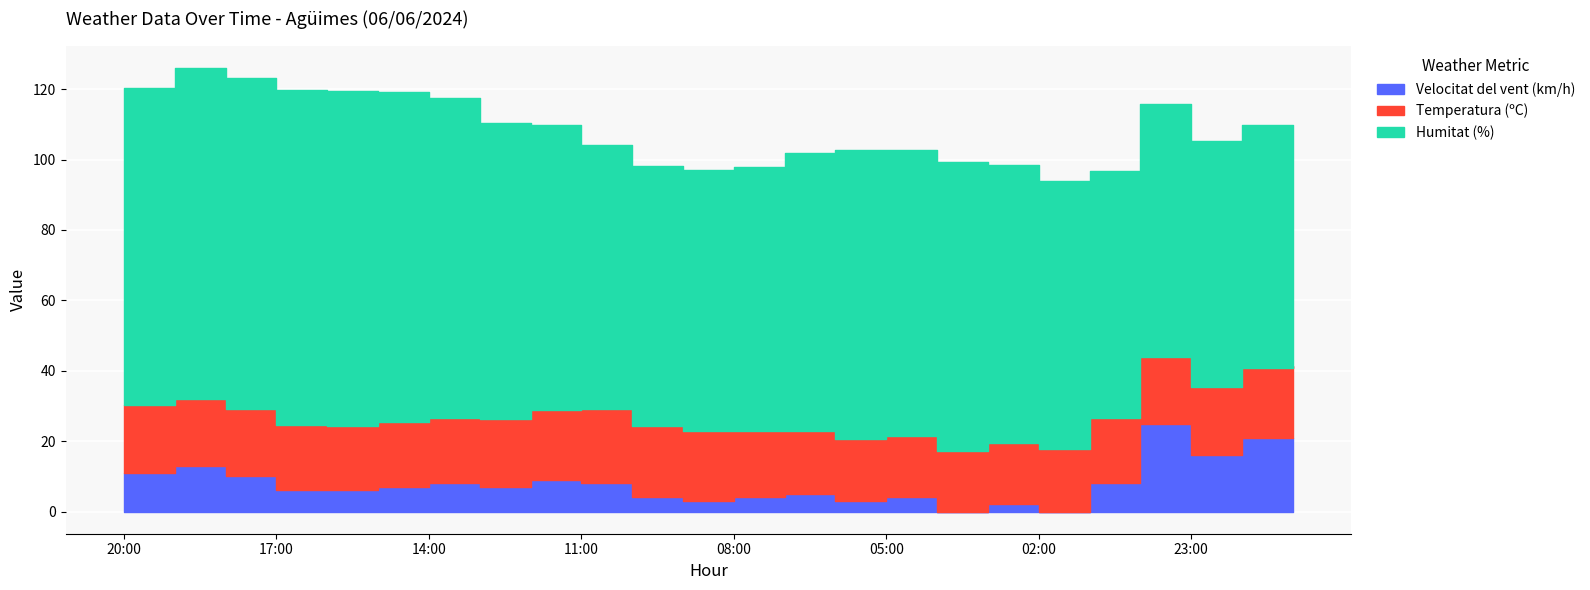

Rank the series at 19:00 from highest to lowest value.

Humitat (%), Temperatura (ºC), Velocitat del vent (km/h)